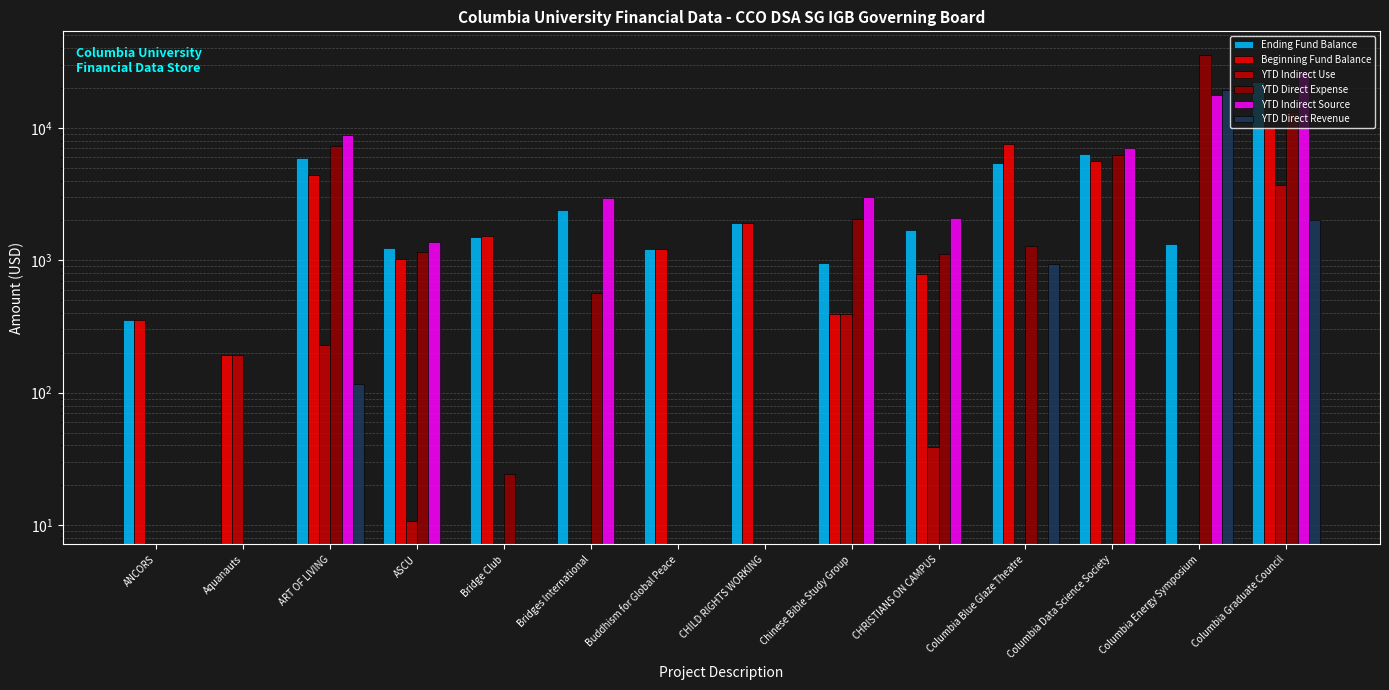

What is the approximate value of Beginning Fund Balance at Columbia Data Science Society?

5570.6